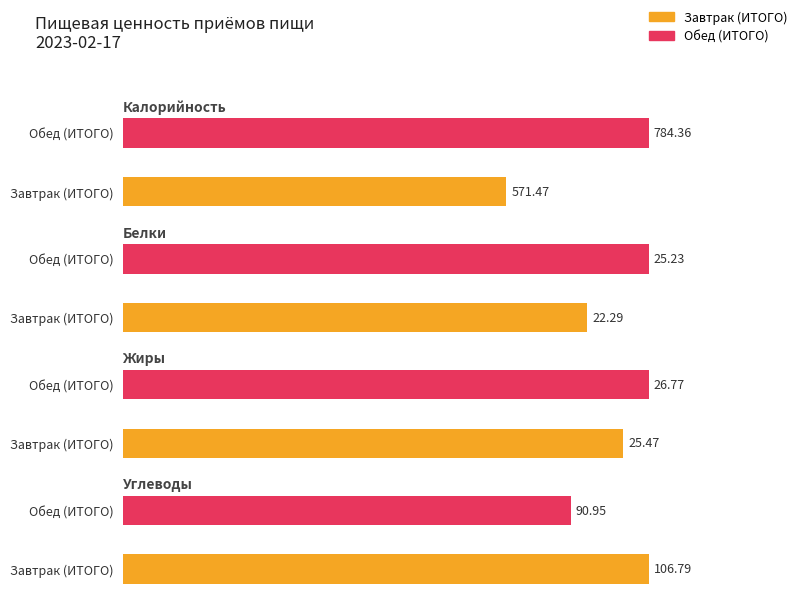

Read the Калорийность value at Обед (ИТОГО).

784.4